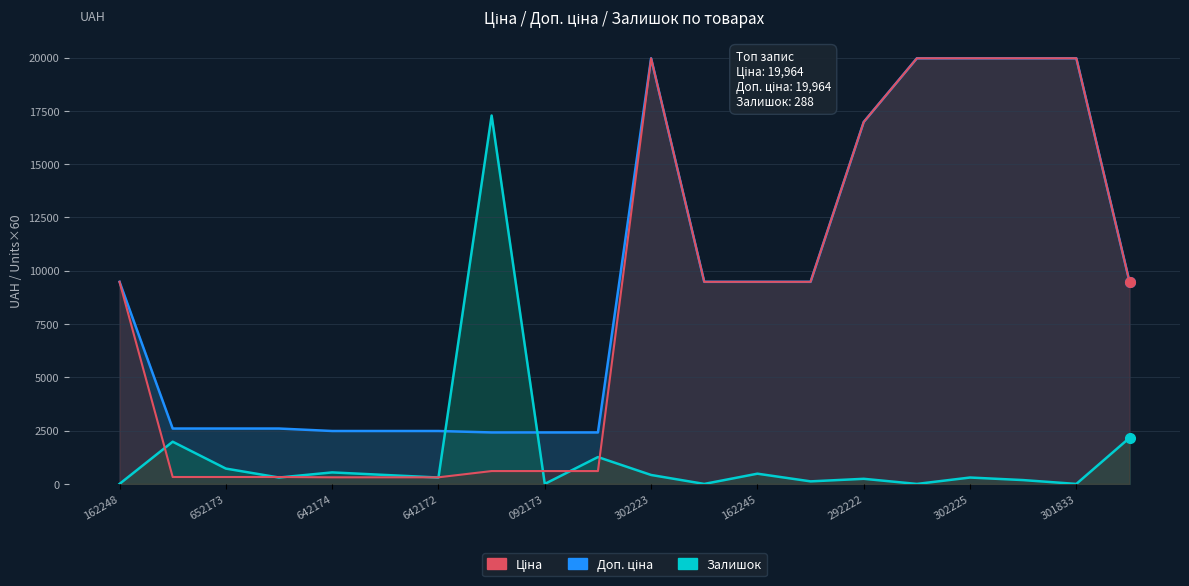

List the series in order of their peak value, lowest first.

Залишок, Ціна, Доп. ціна